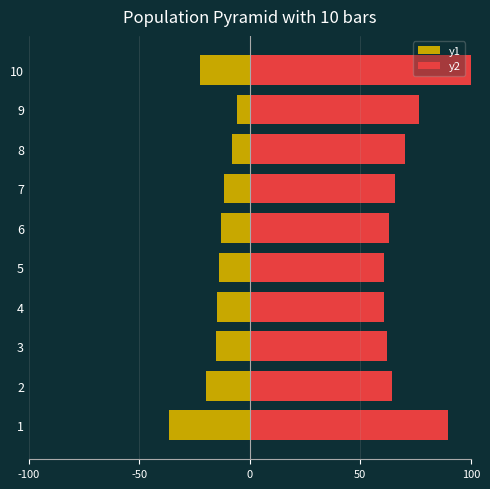

Which series has the largest total across all categories?

y2